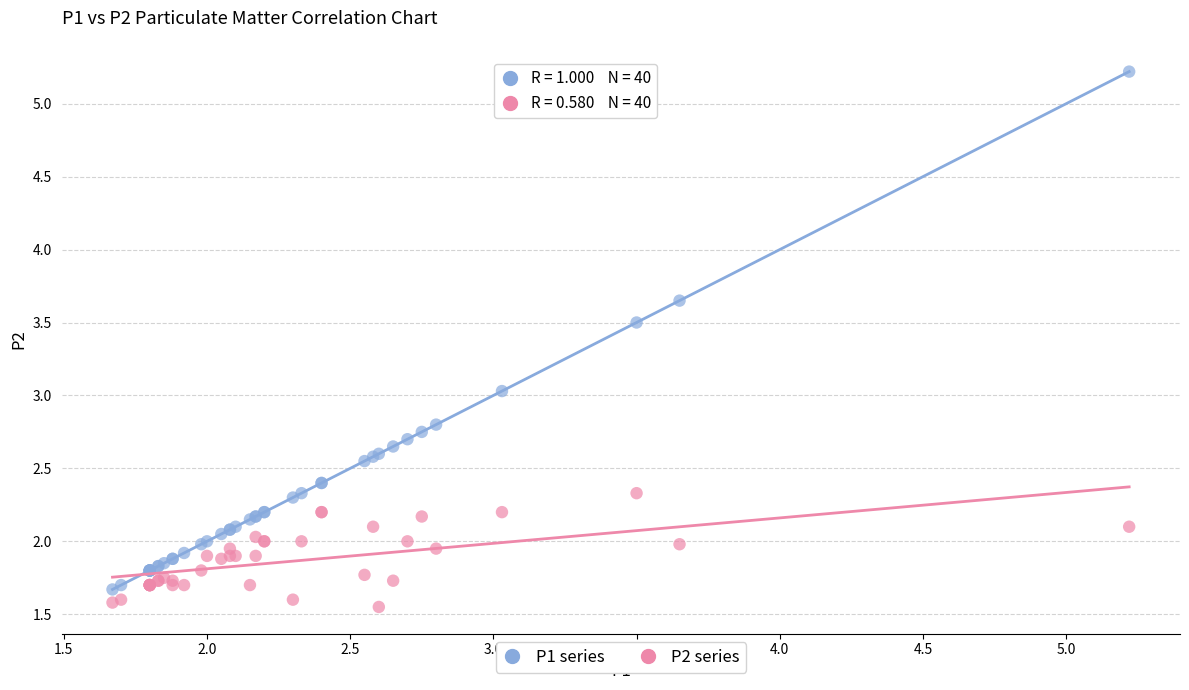

Which series has the widest spread of Y values?

P1 series